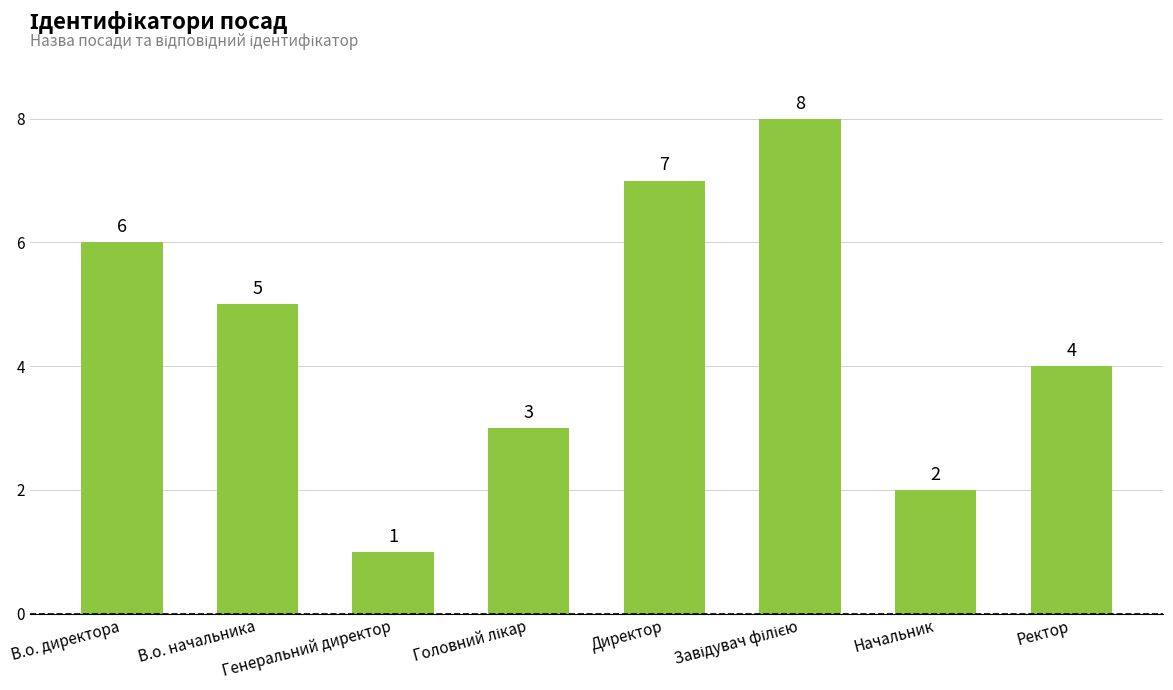

Which category has the lowest value across all series?

Генеральний директор